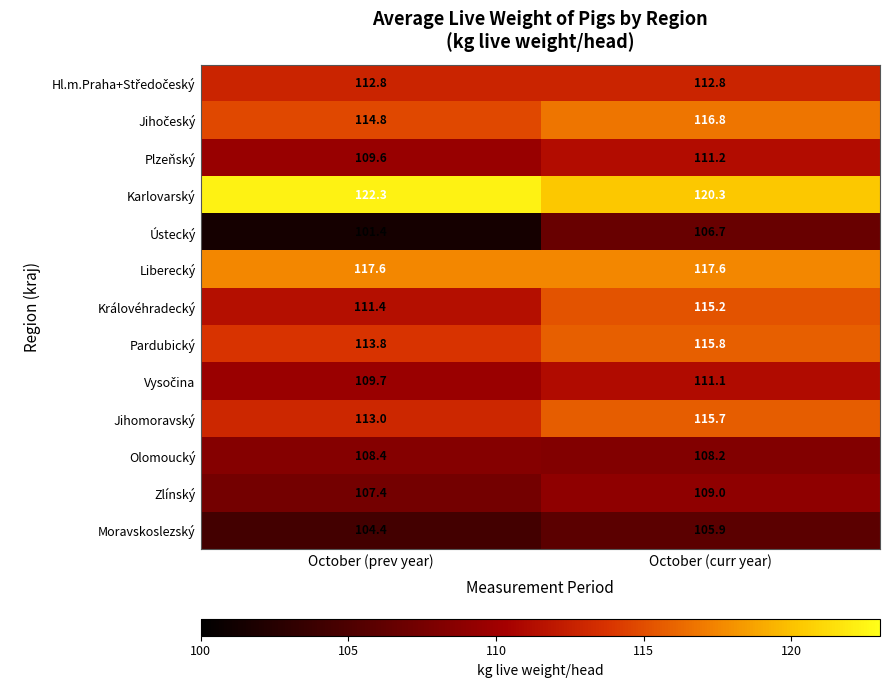

What is the spread (max minus min) of values at October (prev year)?

20.9